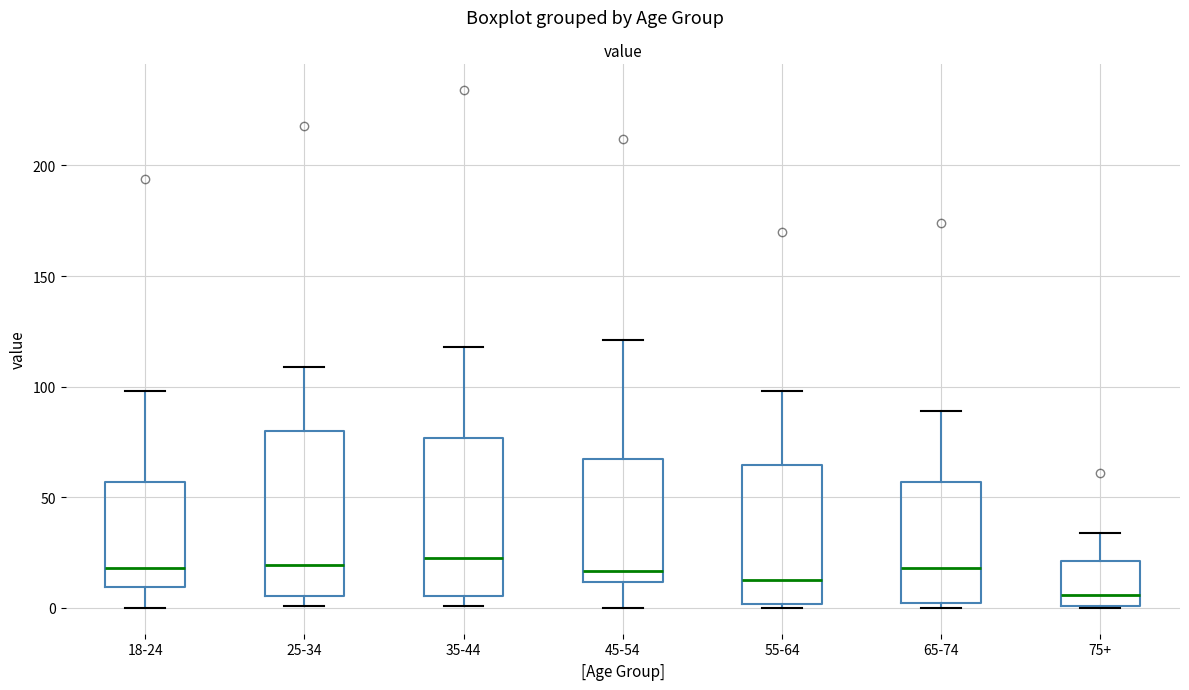

Where is the upper edge of the box for 75+ on the y-axis? The values are not printed on the chart, so give them approximately, as read against the axis.

20